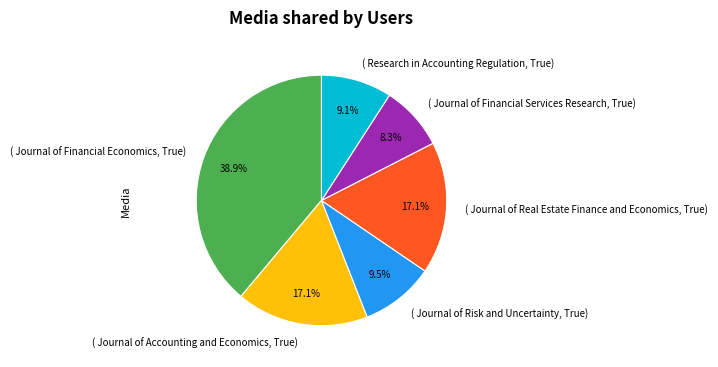

Is ( Journal of Financial Economics, True) the majority of the pie?

No